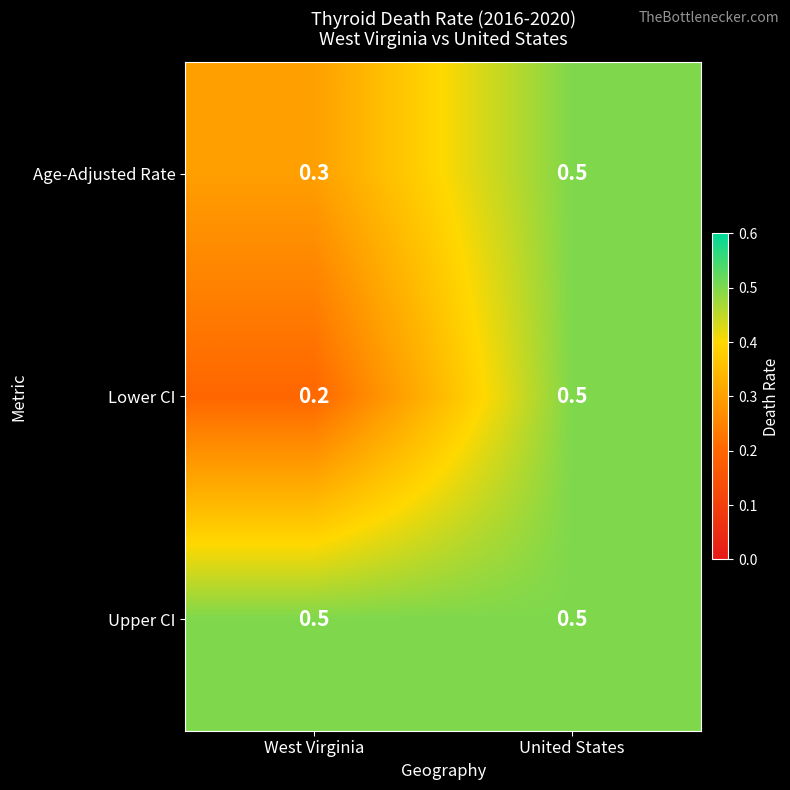

List the series in order of their overall mean, highest first.

Upper CI, Age-Adjusted Rate, Lower CI